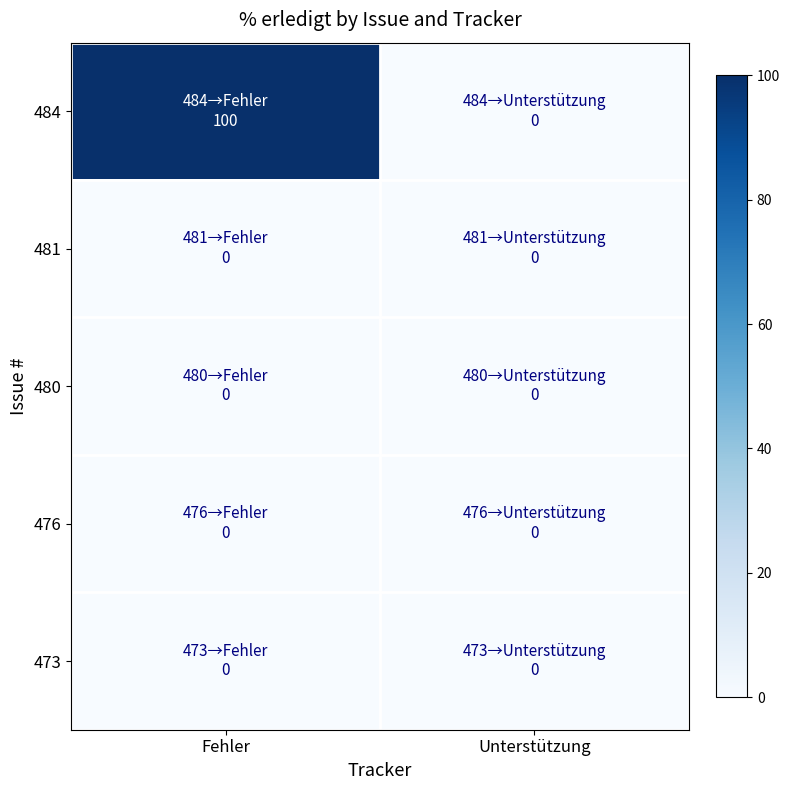

At which category is the sum across all series the highest?

Fehler